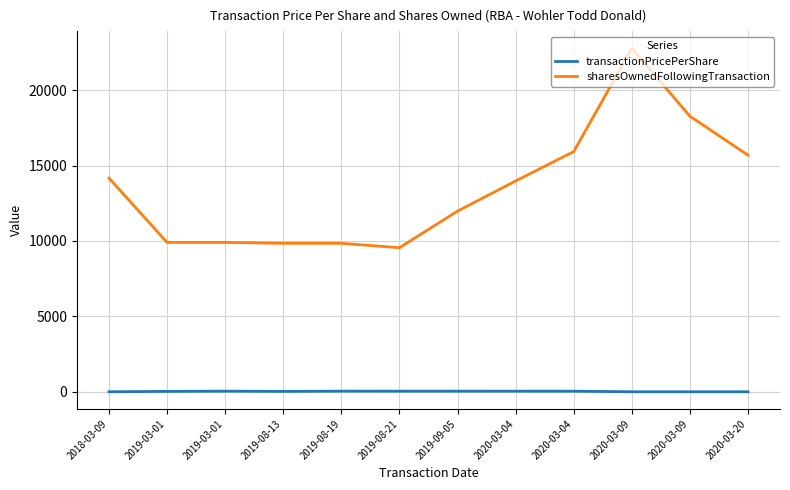

True or false: sharesOwnedFollowingTransaction and transactionPricePerShare intersect in this chart.

False